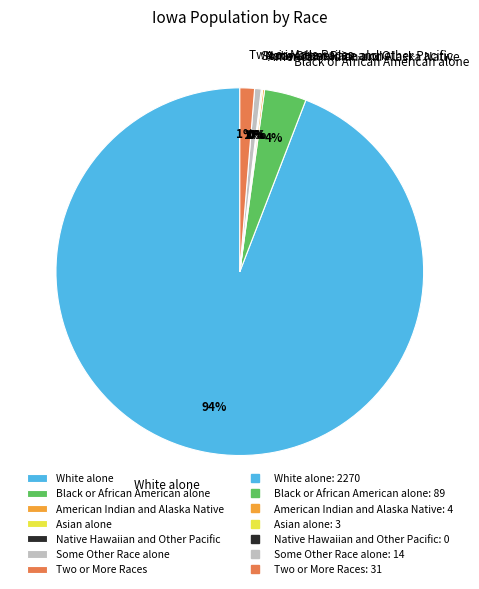

What is the smallest slice in the pie chart?

Native Hawaiian and Other Pacific